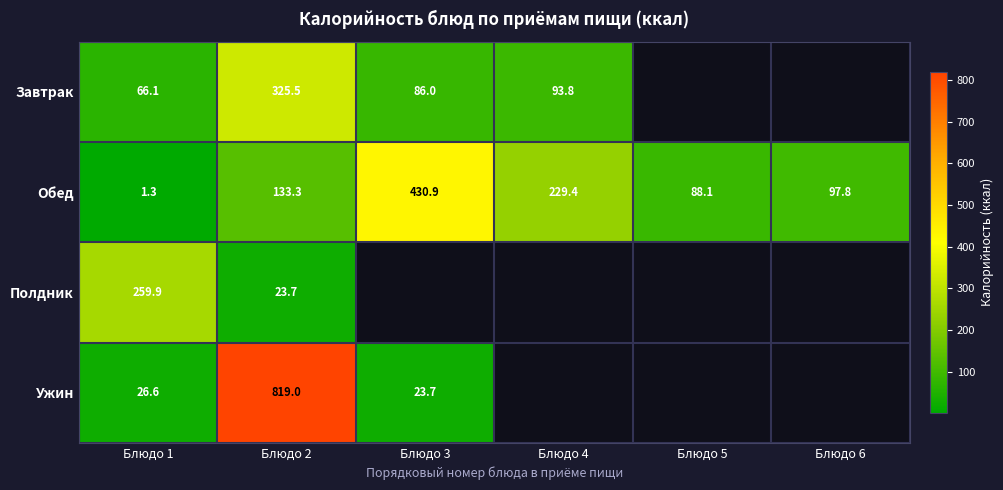

Is the value of Обед at Блюдо 1 greater than the value of Ужин at Блюдо 3?

No